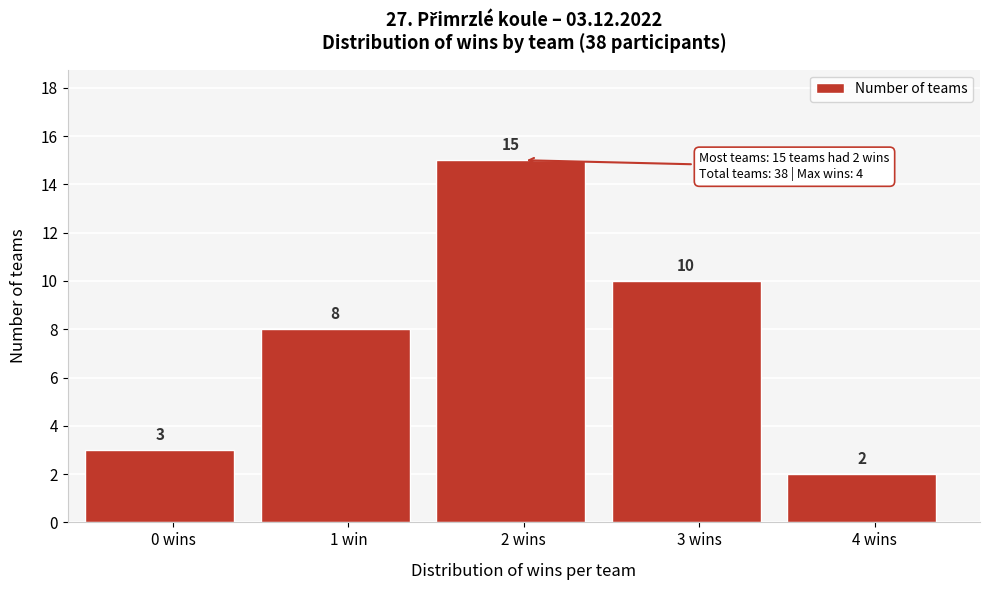

Reading left to right, extract all data points from this chart.

3	8	15	10	2